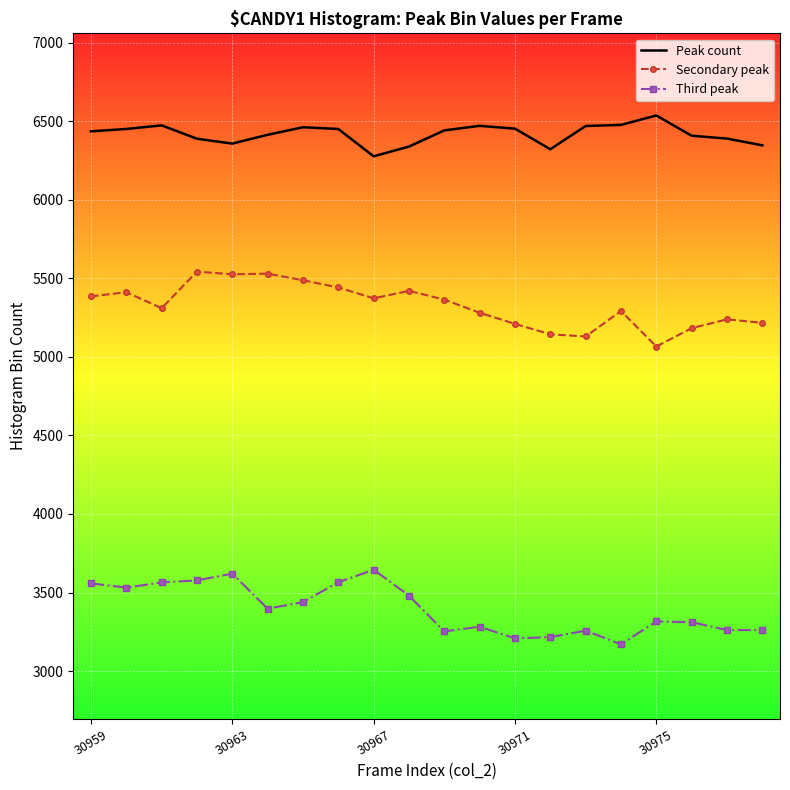

What are all the series names shown in the legend?

Peak count, Secondary peak, Third peak